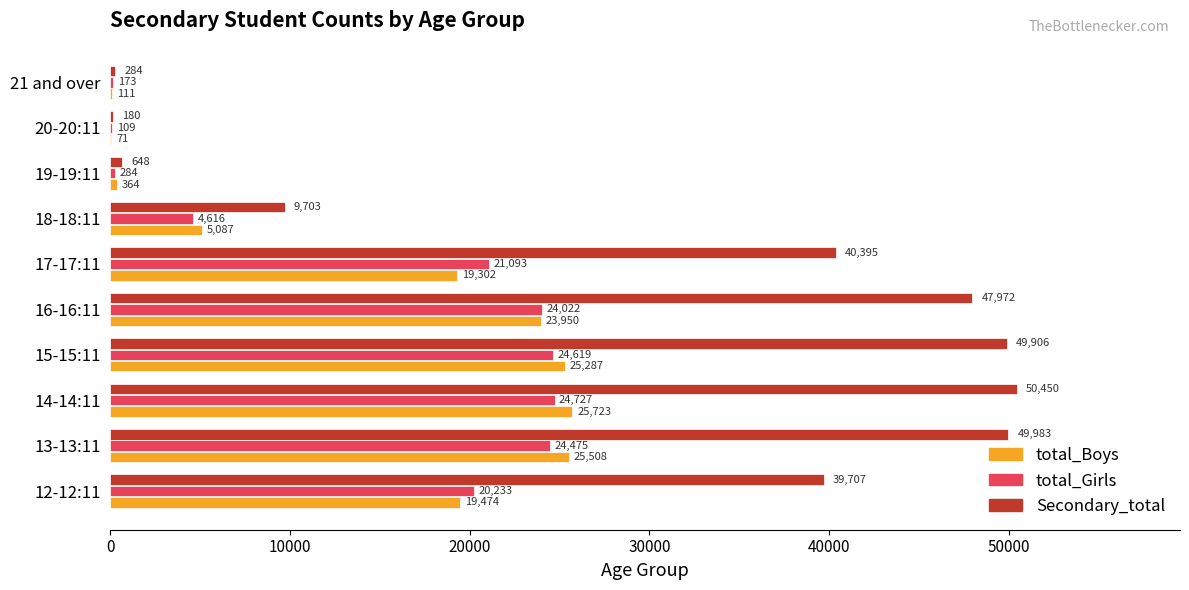

What value does the total_Girls series have at 19-19:11?

284